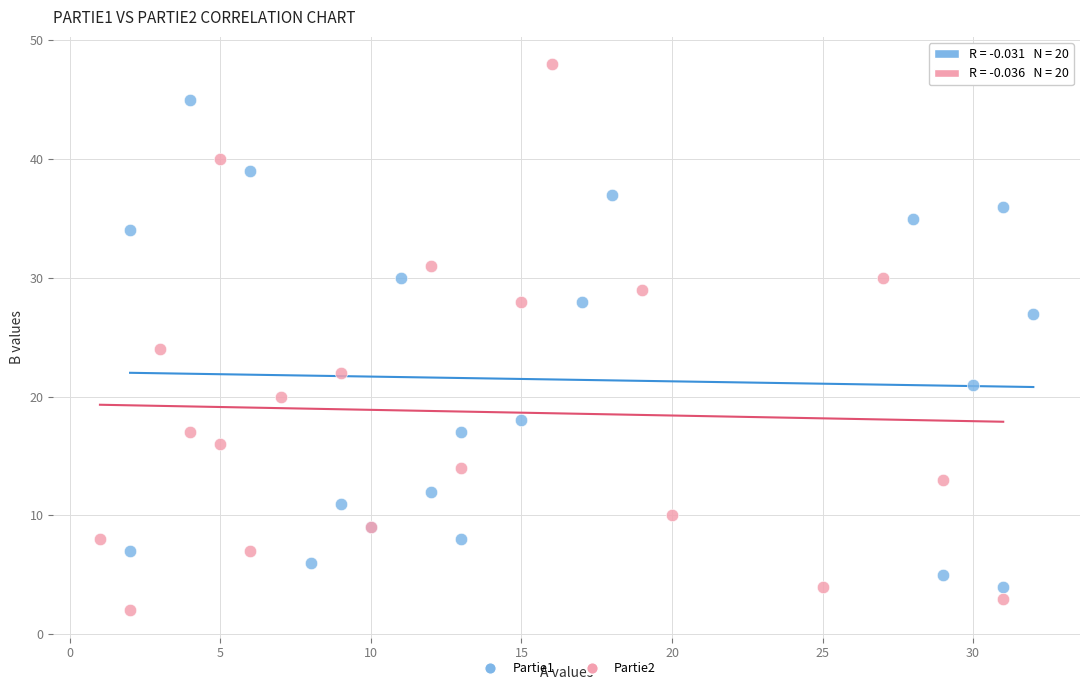

Which series reaches the maximum Y coordinate?

Partie2